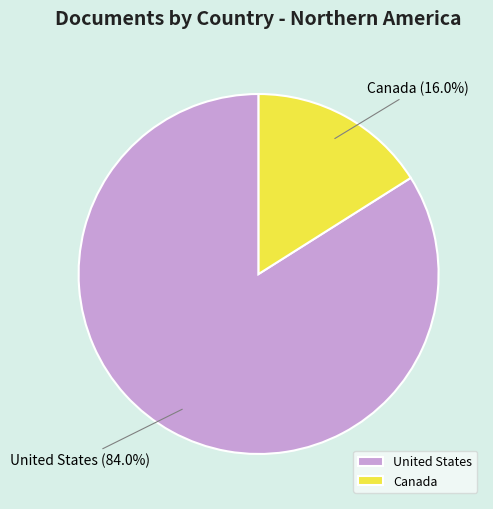

What percentage is NOT represented by Canada?

84.0%